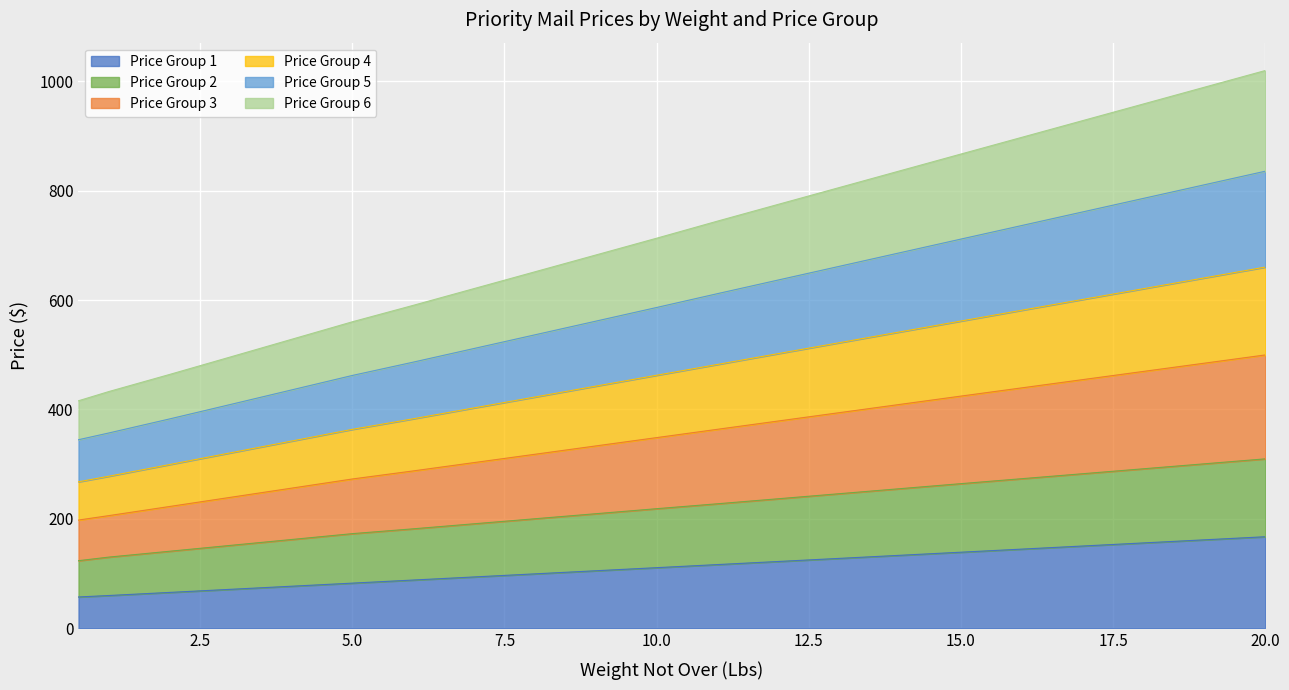

The value of Price Group 5 at 5 is 567.0. True or false?

False